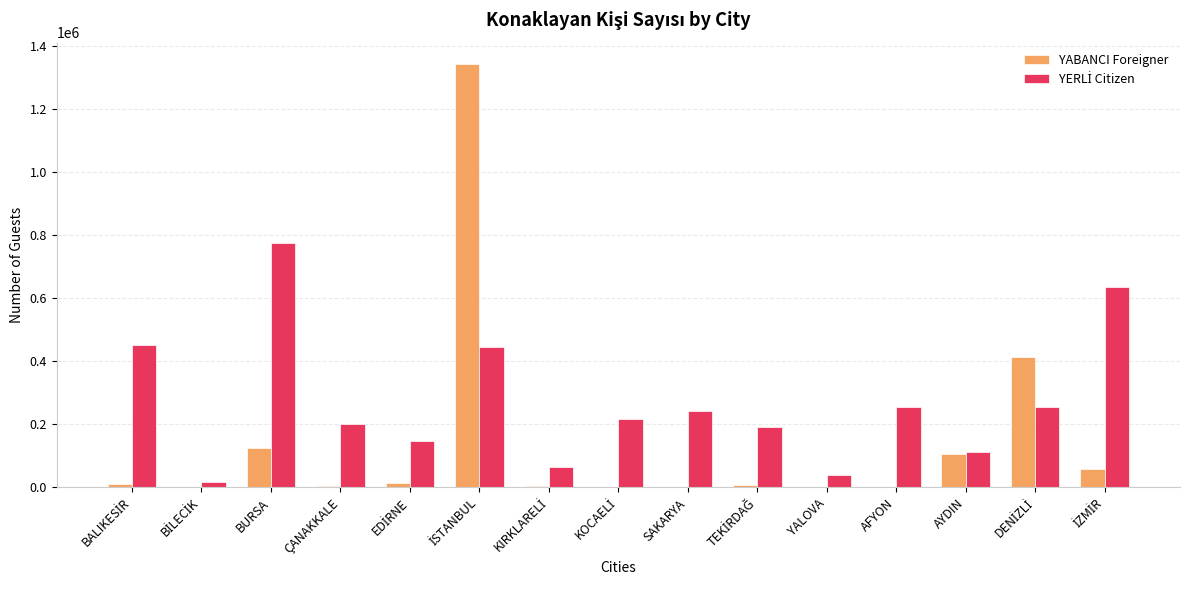

What is the sum of all YABANCI Foreigner values?

2092215